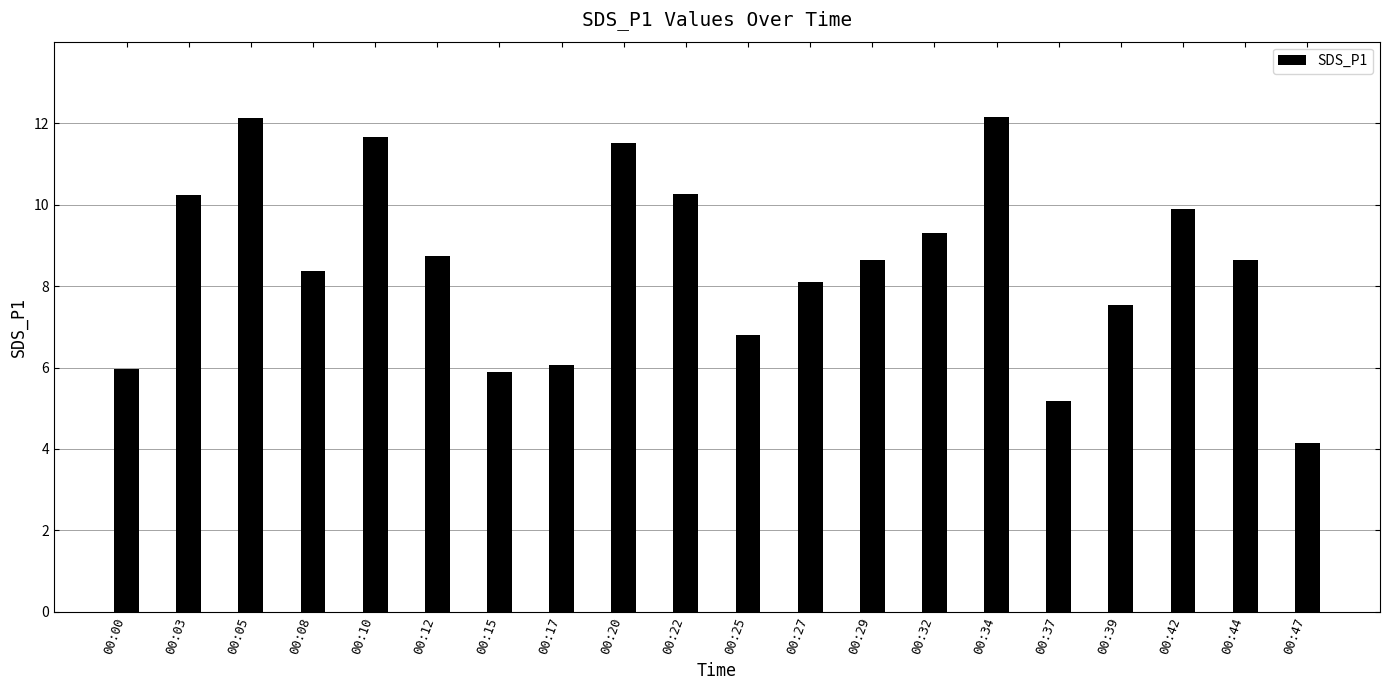

True or false: the data shows 4.6 at 00:27.

False